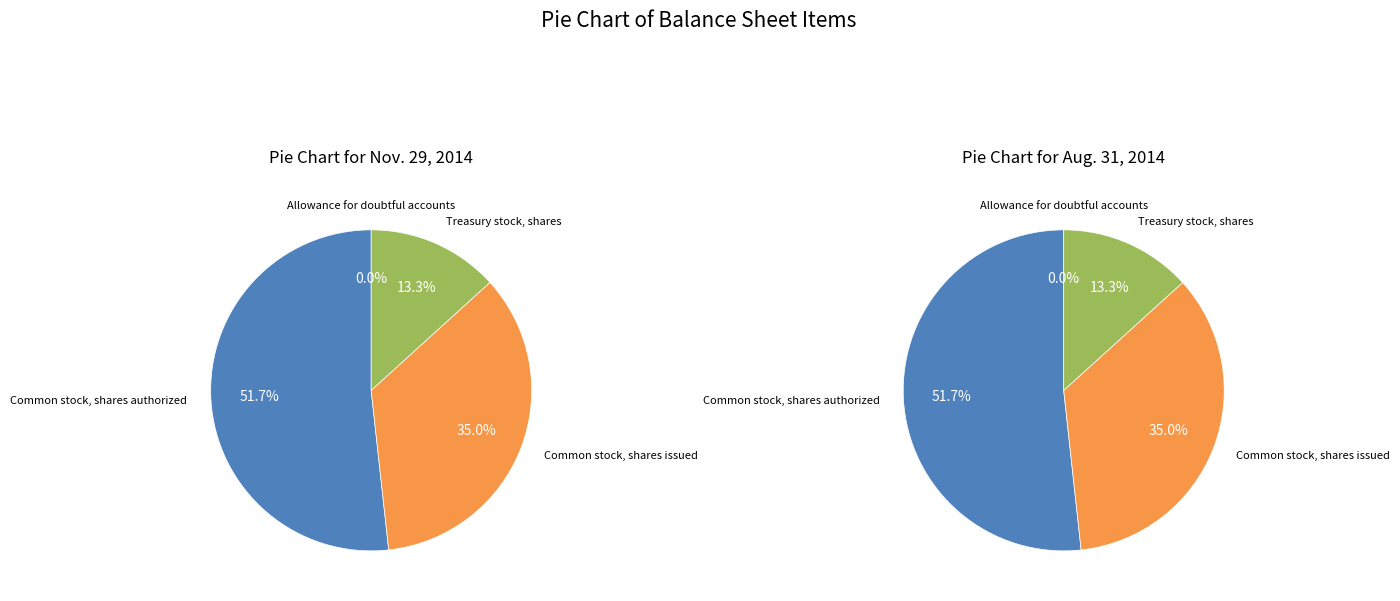

Which category accounts for the majority?

Common stock, shares authorized